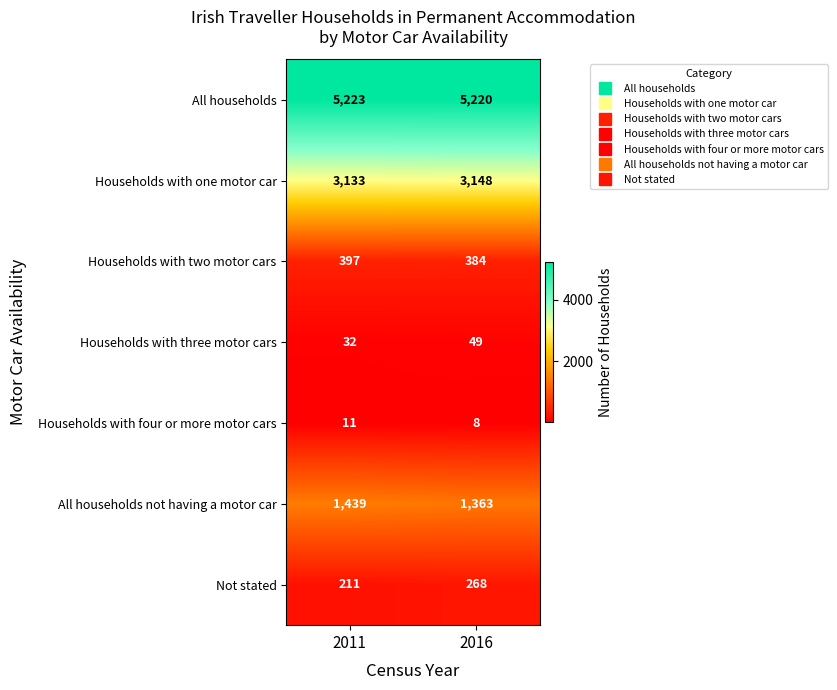

At which category is the sum across all series the highest?

2011